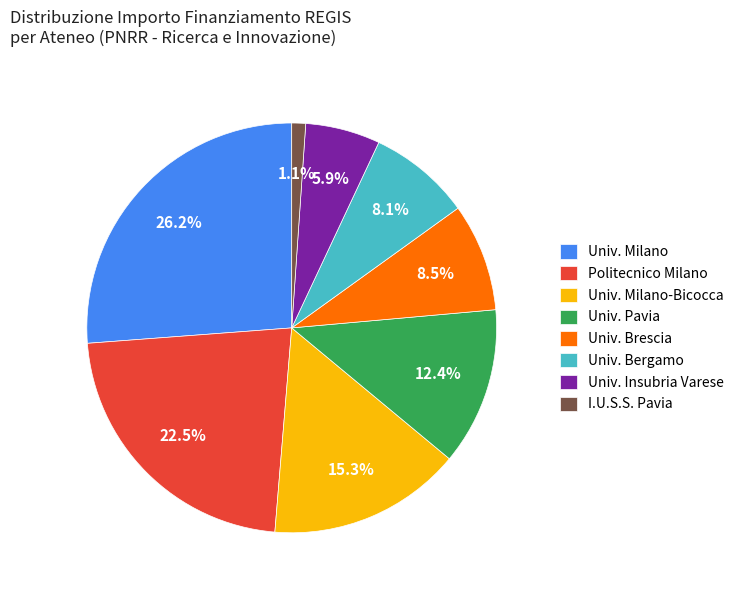

To the nearest percent, what is the difference between the largest and smallest slice percentages?

25%